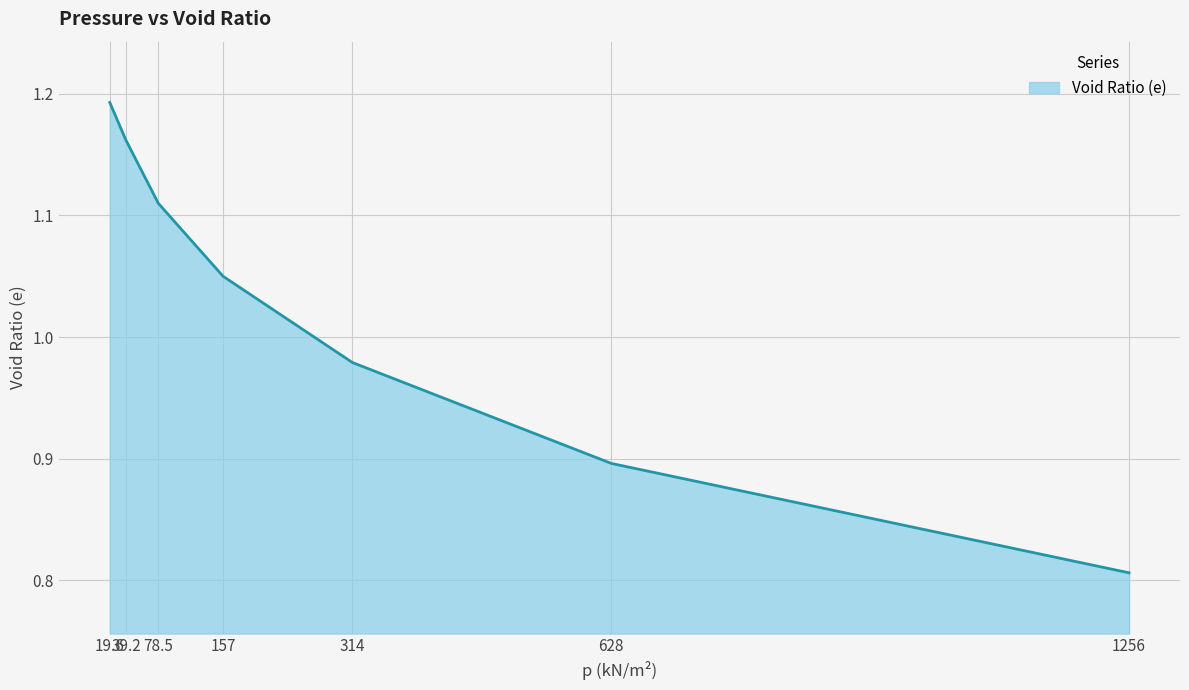

Which has a higher value, 1256 or 39.2?

39.2